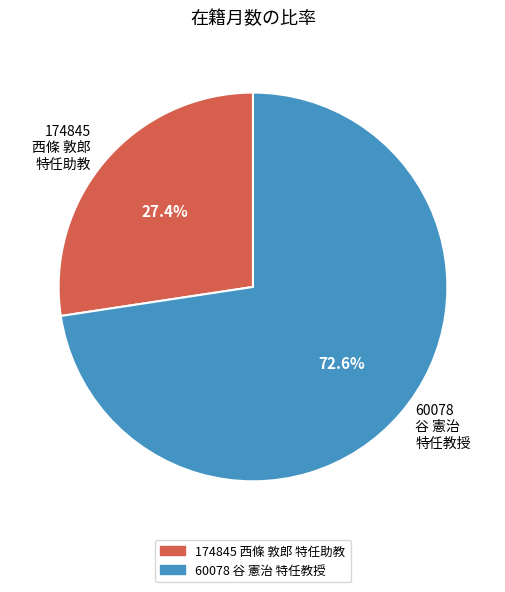

Which category has the smallest portion of the pie?

174845 西條 敦郎 特任助教